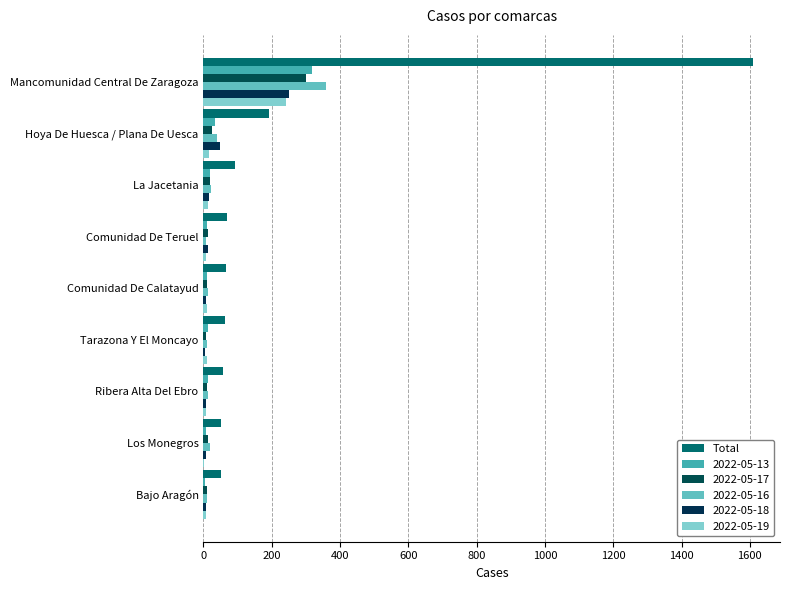

Count the number of categories in the chart.

9